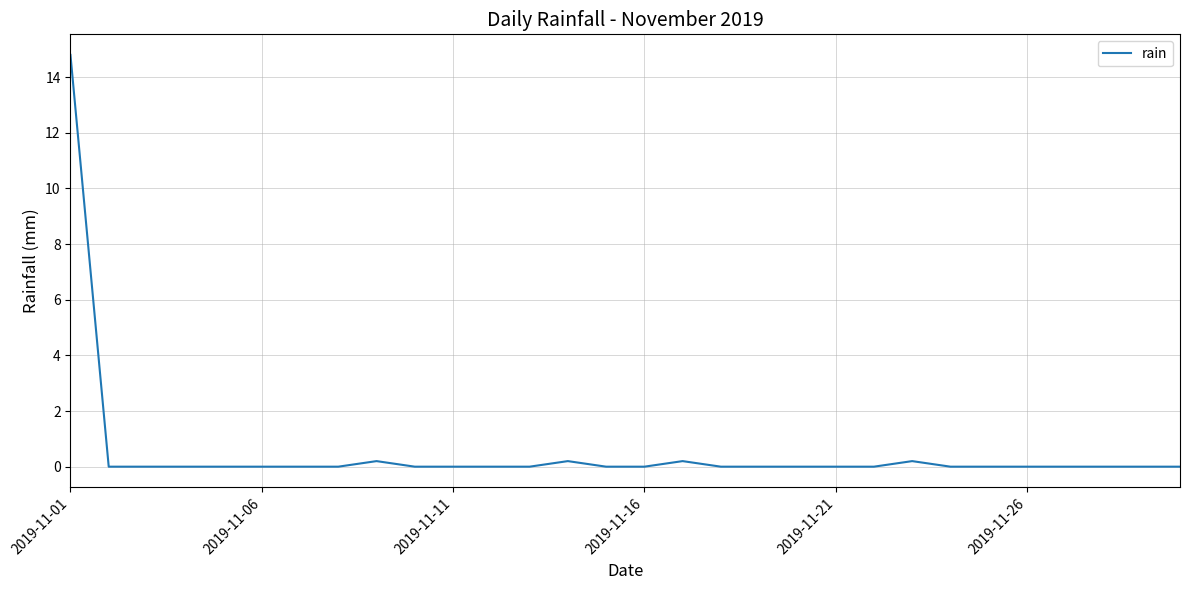

What is the difference between the maximum and minimum values?

14.8